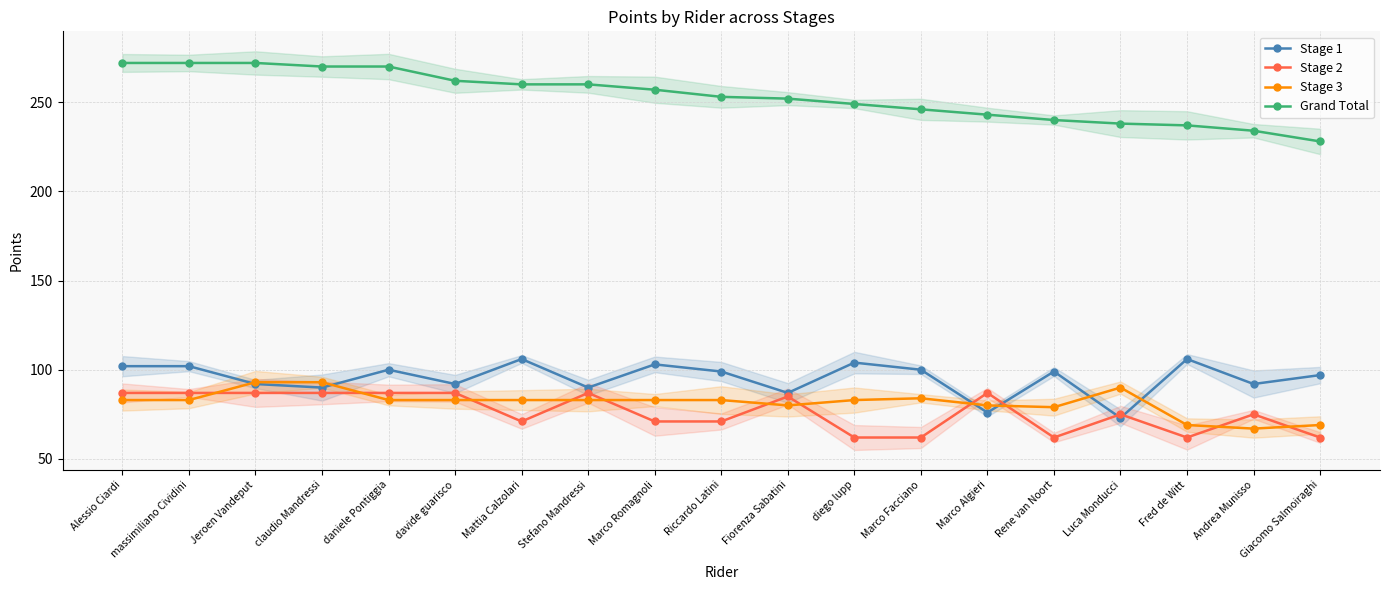

What is the average value of the Grand Total series?

253